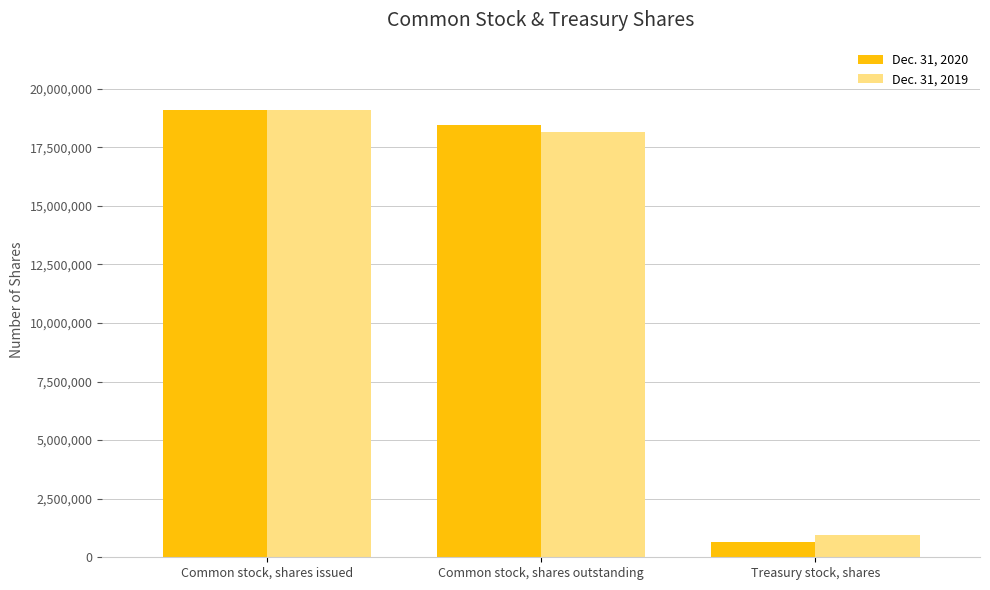

What is the sum of all Dec. 31, 2019 values?

38192600